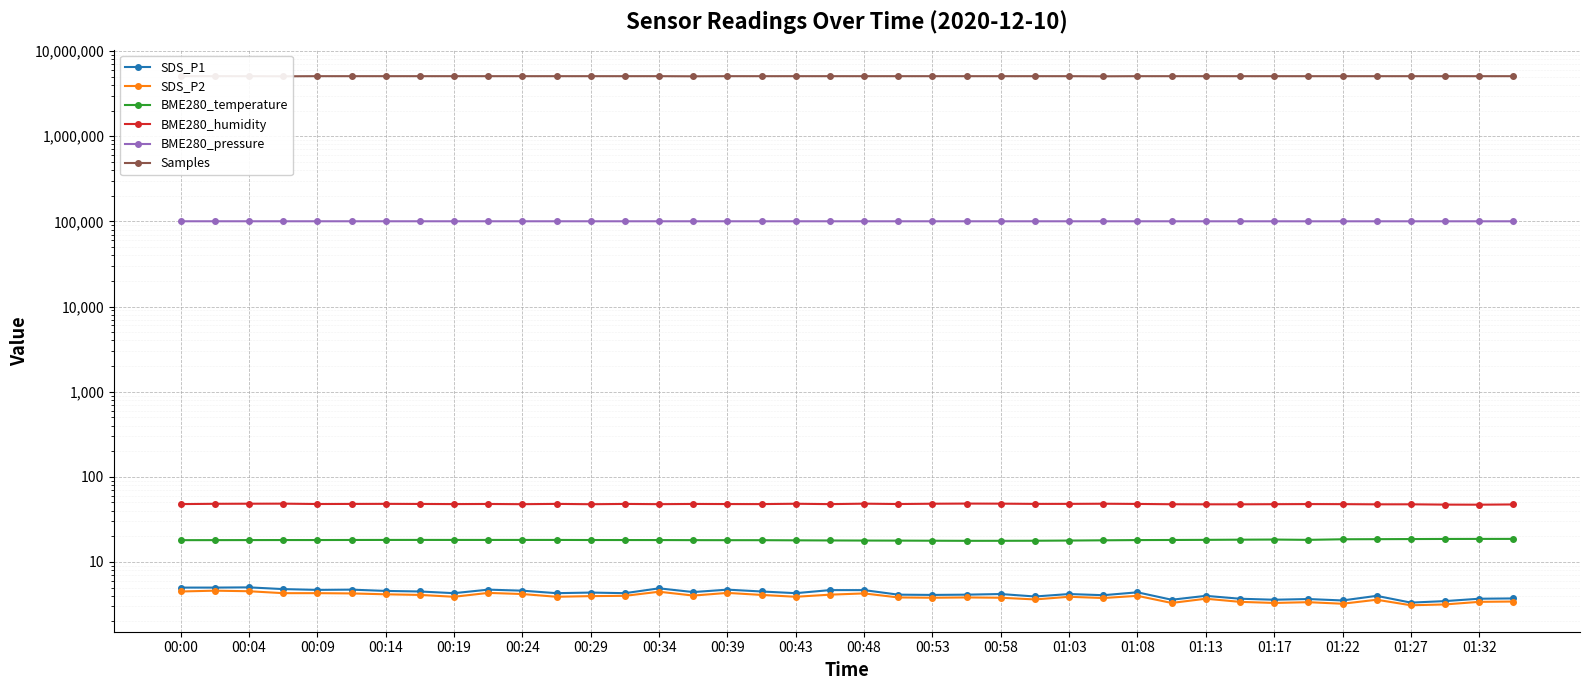

True or false: SDS_P2 and BME280_humidity intersect in this chart.

False